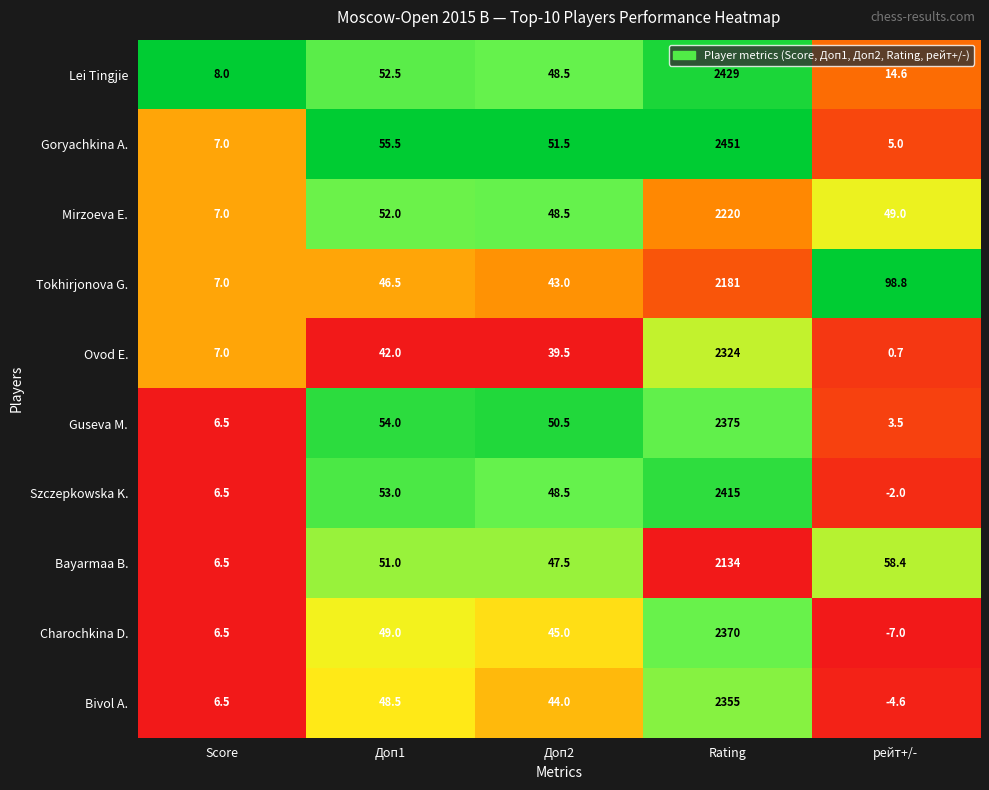

List the labels in order of Goryachkina A. value, largest first.

Rating, Доп1, Доп2, Score, рейт+/-